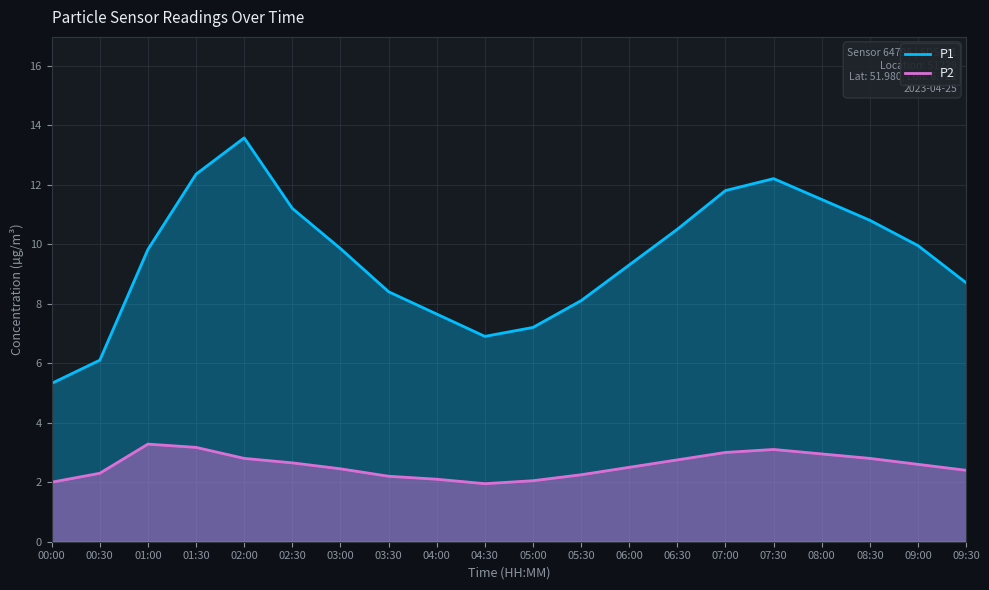

At which label is P2 closest to 2?

00:00